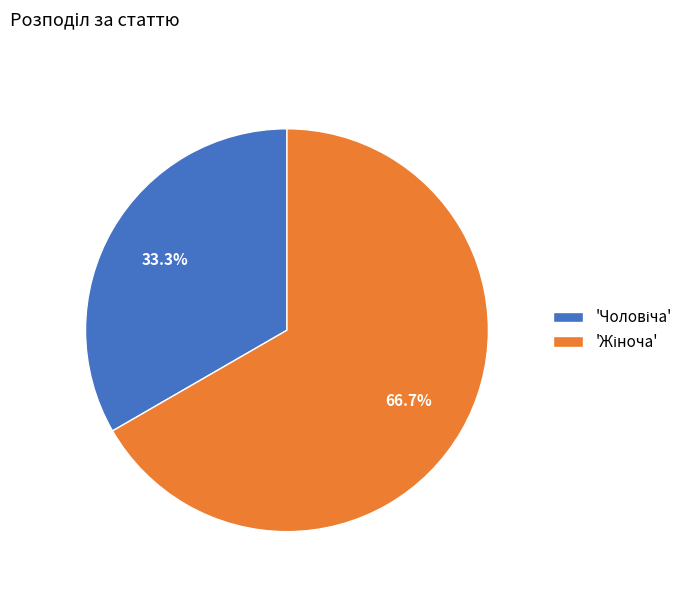

Is there any slice that represents more than half of the pie?

Yes